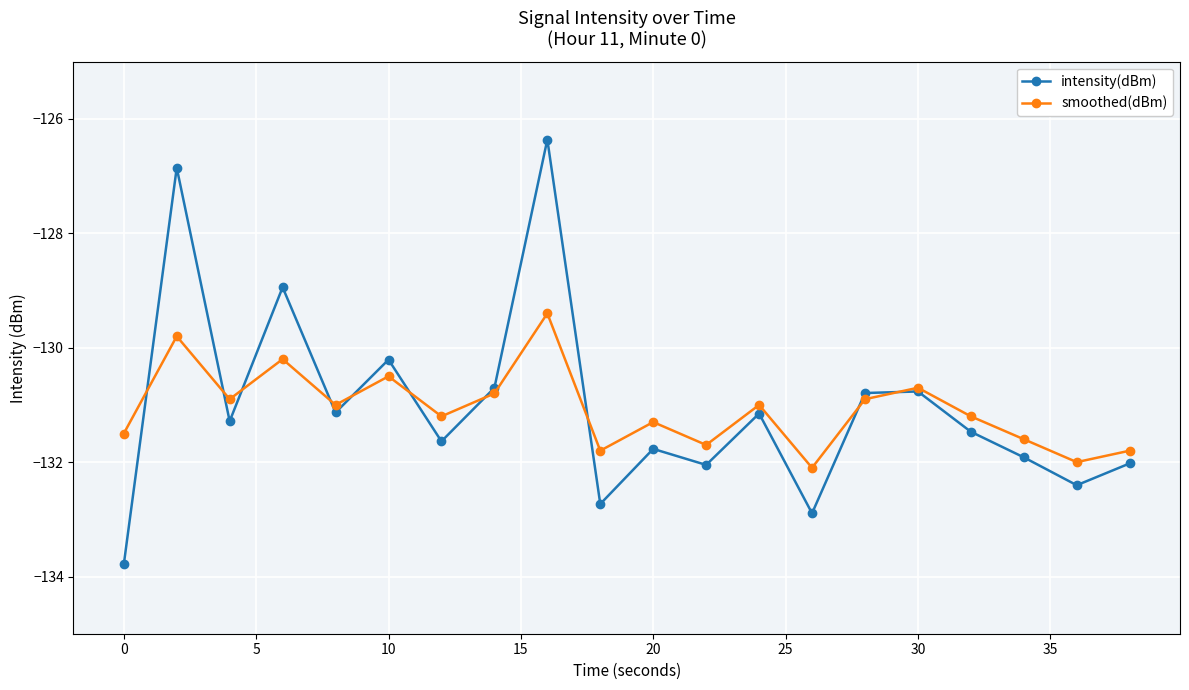

List the series in order of their peak value, highest first.

intensity(dBm), smoothed(dBm)